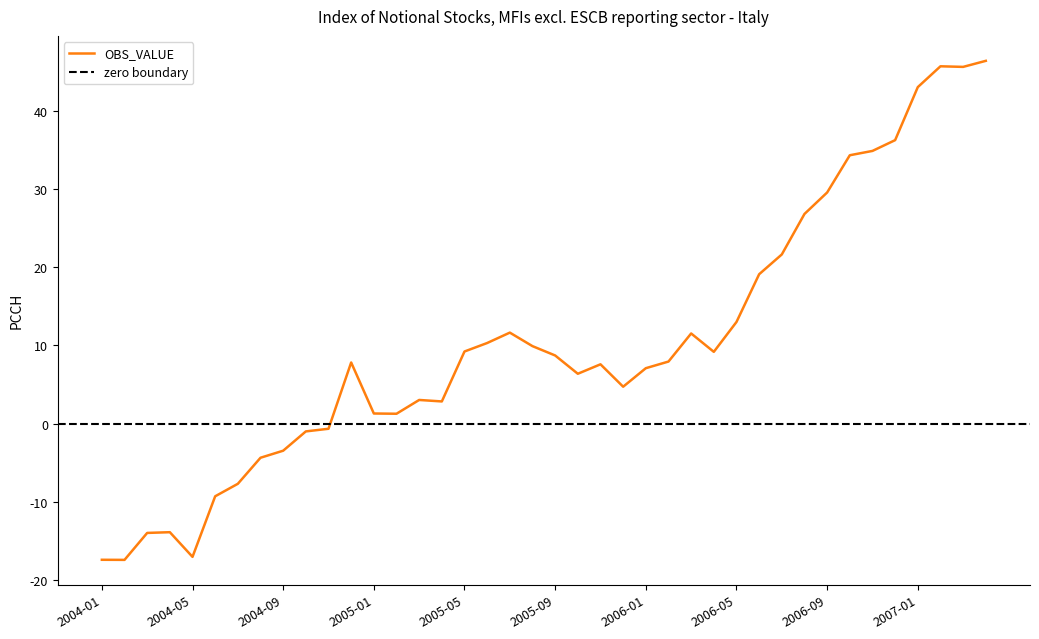

Does the chart have visible grid lines?

No